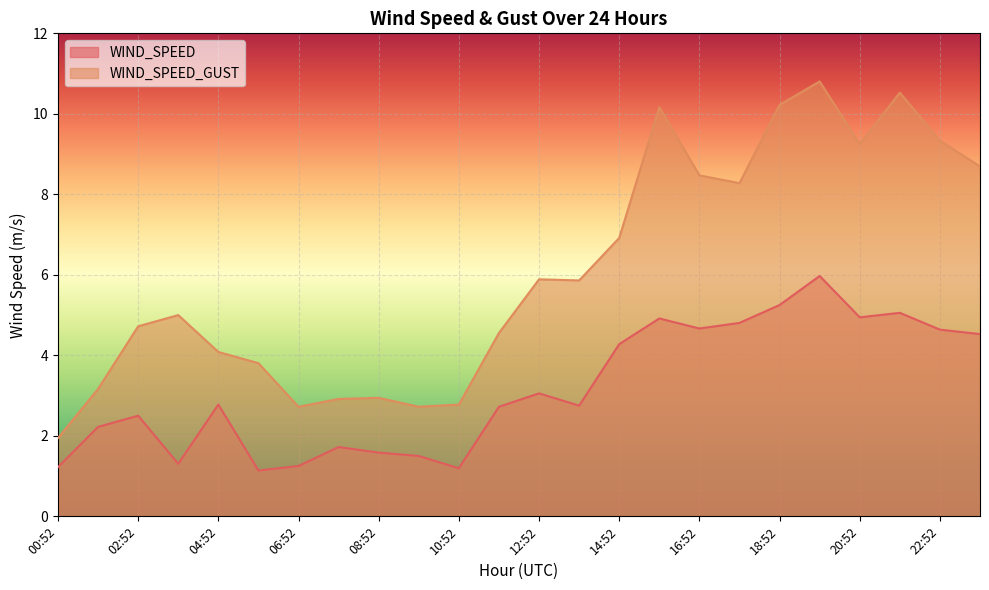

True or false: WIND_SPEED_GUST has a value of 14.7 at 16:52.

False